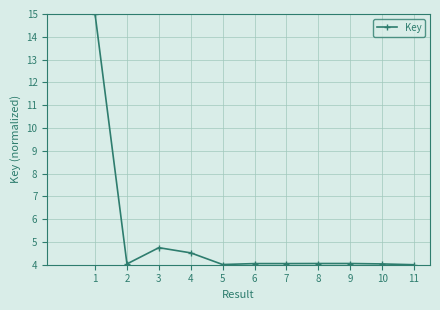

True or false: there are more than 1 points higher than both neighbors.

True